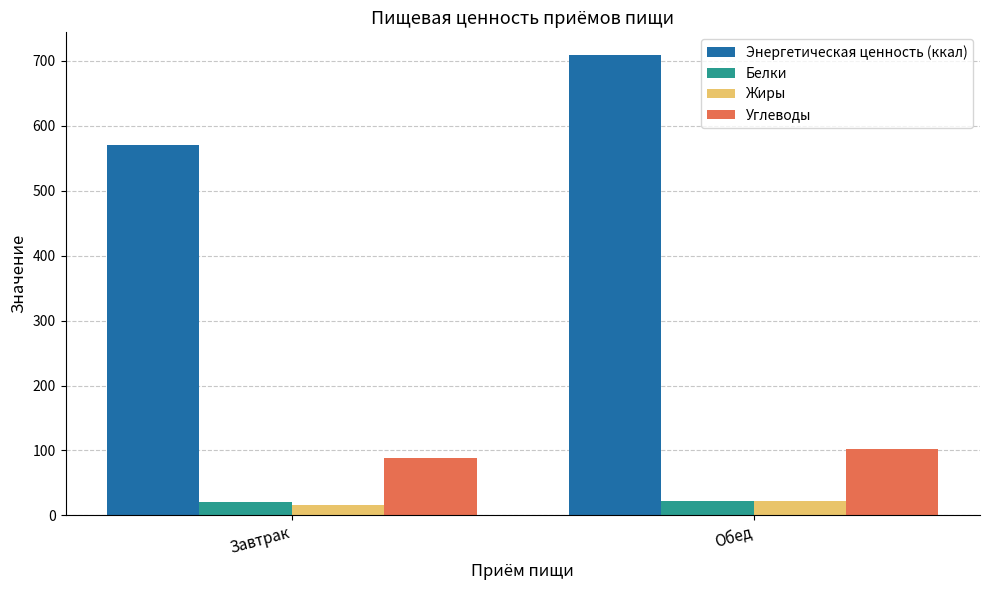

Is the value of Энергетическая ценность (ккал) at Обед greater than the value of Жиры at Обед?

Yes